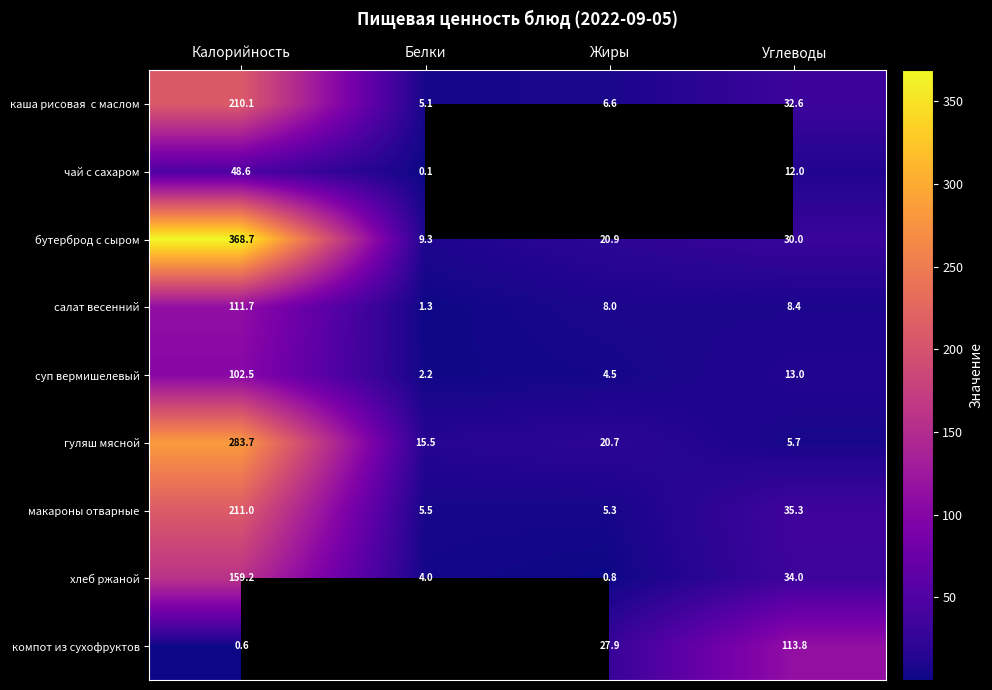

Between Жиры and Белки, which is larger?

Жиры